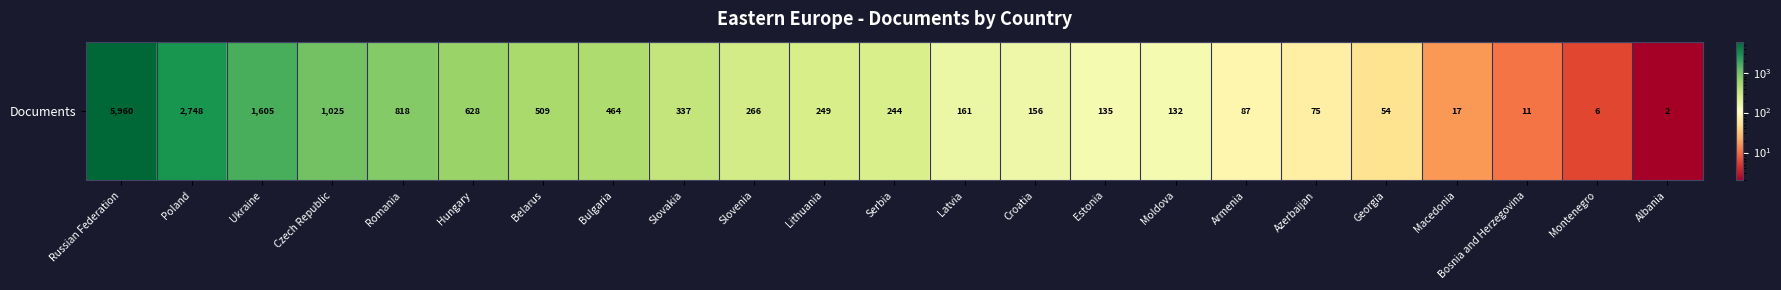

What is the difference between the maximum and minimum values?

5958